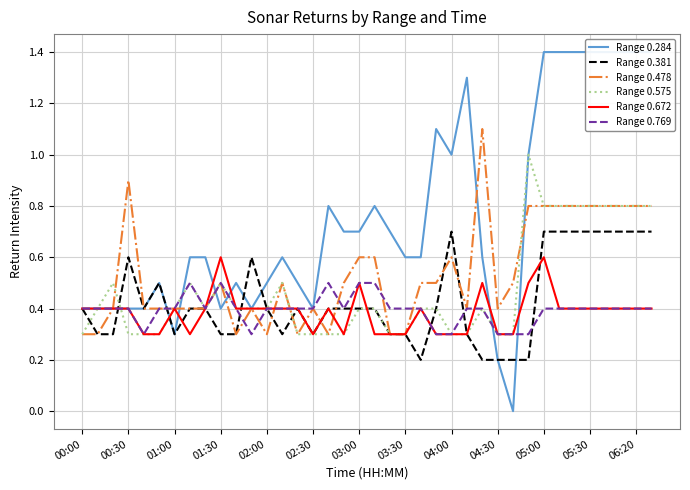

What is the highest value of the Range 0.672 series?

0.6